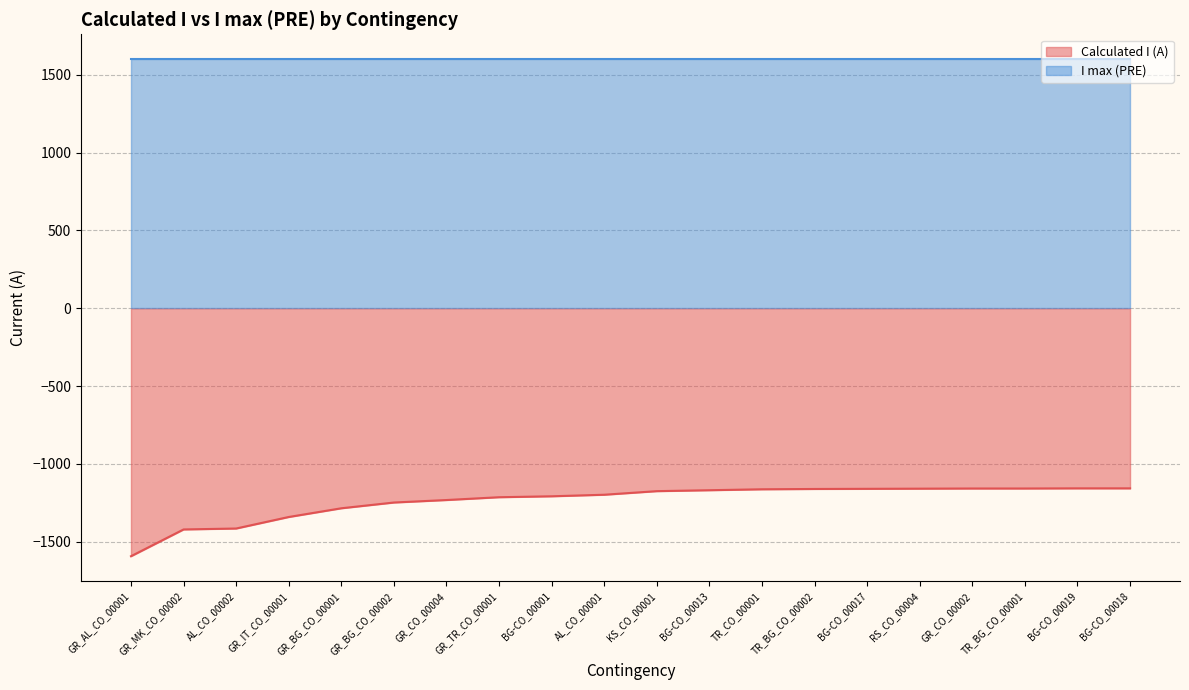

Reading right to left, what are all the values shown in this chart?

BG-CO_00018=-1157	BG-CO_00019=-1157	TR_BG_CO_00001=-1158	GR_CO_00002=-1158	RS_CO_00004=-1159	BG-CO_00017=-1160	TR_BG_CO_00002=-1161	TR_CO_00001=-1163	BG-CO_00013=-1169	KS_CO_00001=-1175	AL_CO_00001=-1198	BG-CO_00001=-1208	GR_TR_CO_00001=-1214	GR_CO_00004=-1232	GR_BG_CO_00002=-1248	GR_BG_CO_00001=-1285	GR_IT_CO_00001=-1341	AL_CO_00002=-1415	GR_MK_CO_00002=-1421	GR_AL_CO_00001=-1593